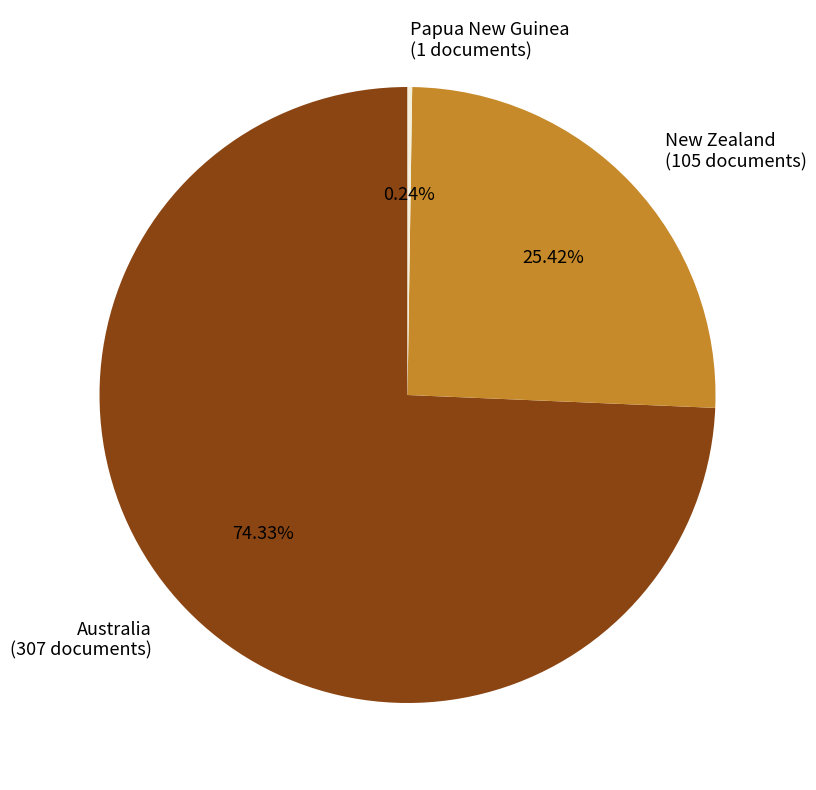

To the nearest percent, what portion does Australia represent?

74%